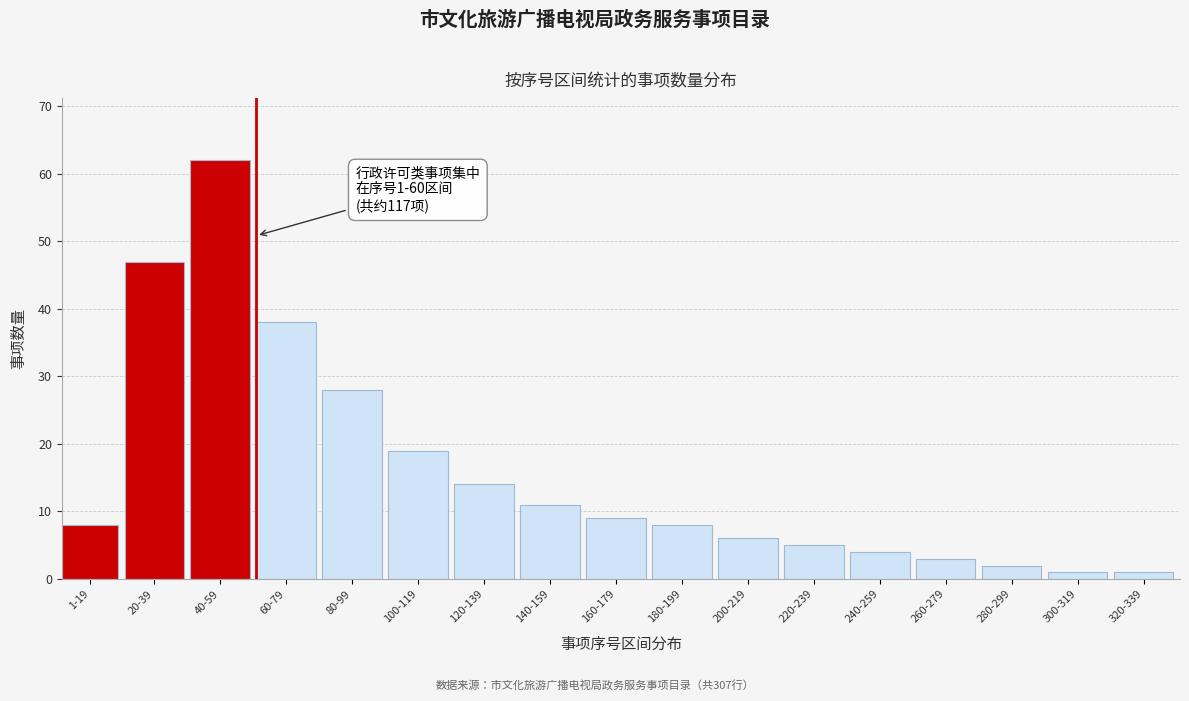

Reading left to right, what are all the values shown in this chart?

1-19=8	20-39=47	40-59=62	60-79=38	80-99=28	100-119=19	120-139=14	140-159=11	160-179=9	180-199=8	200-219=6	220-239=5	240-259=4	260-279=3	280-299=2	300-319=1	320-339=1